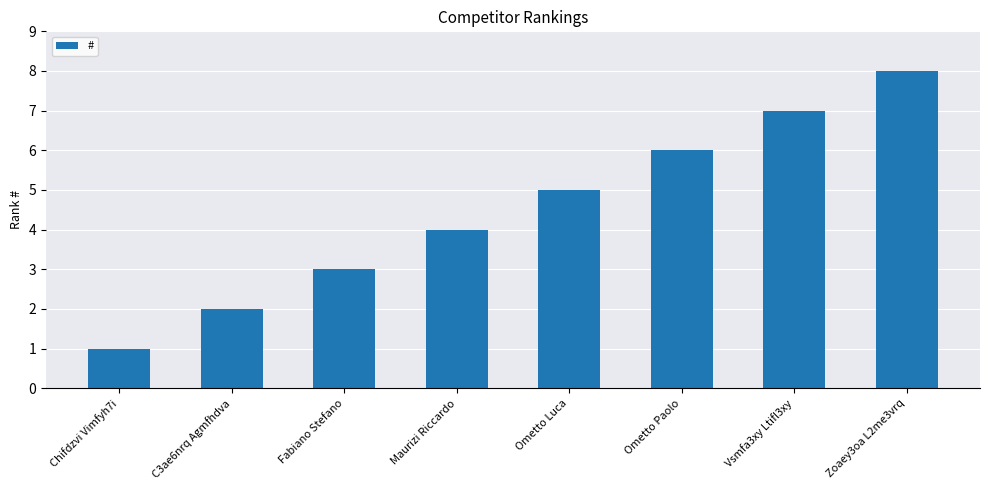

What is the change in value from Vsmfa3xy Ltifl3xy to Zoaey3oa L2me3vrq?

+1